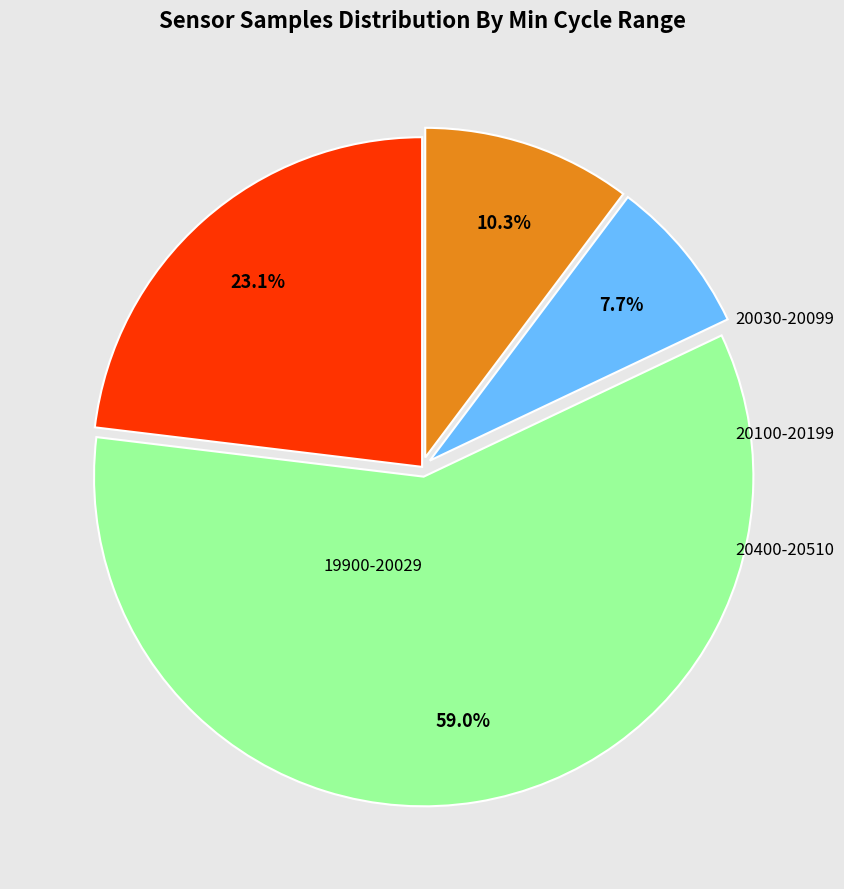

Is there any slice that represents more than half of the pie?

Yes